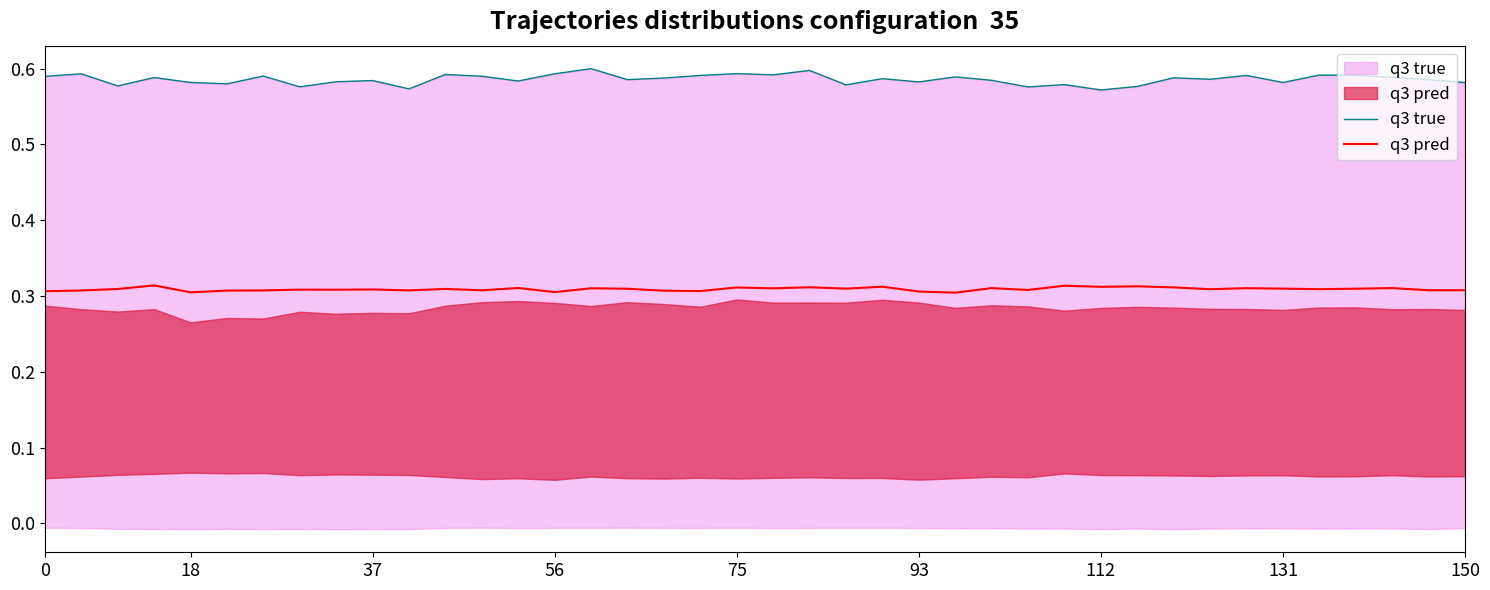

Reading right to left, list all the values displayed in this chart.

q3 true: 0.6	0.6	0.6	0.6	0.6	0.6	0.6	0.6	0.6	0.6	0.6	0.6	0.6	0.6	0.6	0.6	0.6	0.6	0.6	0.6	0.6	0.6	0.6	0.6	0.6	0.6	0.6	0.6	0.6	0.6	0.6	0.6	0.6	0.6	0.6	0.6	0.6	0.6	0.6	0.6
q3 pred: 0.3	0.3	0.3	0.3	0.3	0.3	0.3	0.3	0.3	0.3	0.3	0.3	0.3	0.3	0.3	0.3	0.3	0.3	0.3	0.3	0.3	0.3	0.3	0.3	0.3	0.3	0.3	0.3	0.3	0.3	0.3	0.3	0.3	0.3	0.3	0.3	0.3	0.3	0.3	0.3